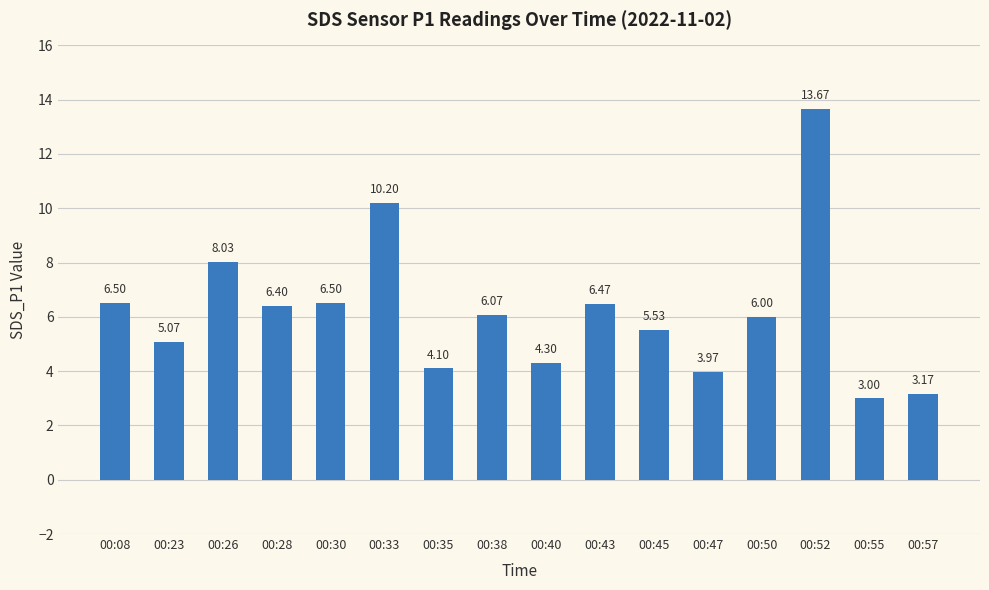

Which has a higher value, 00:47 or 00:45?

00:45